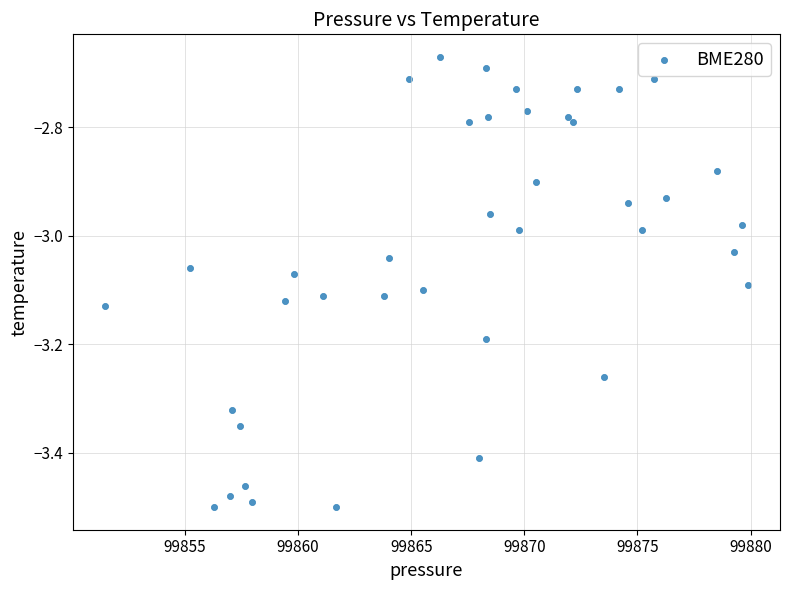

What is the range of X values (max minus min)?

28.4